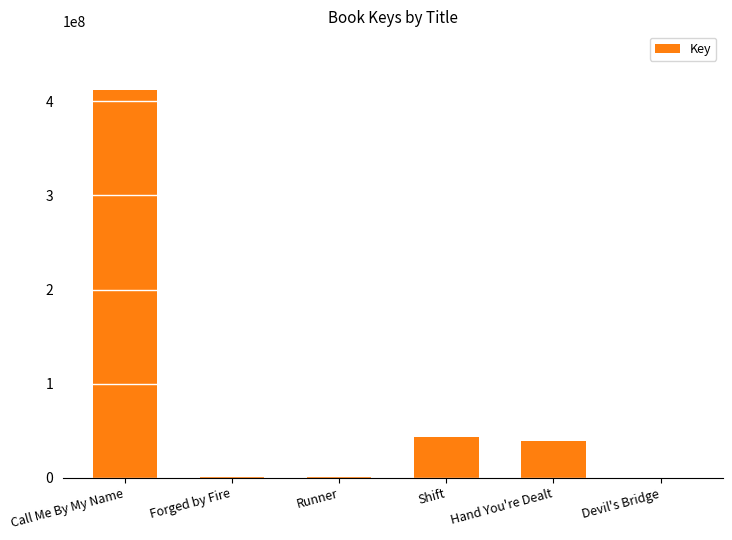

What is the greatest value displayed?

412415838